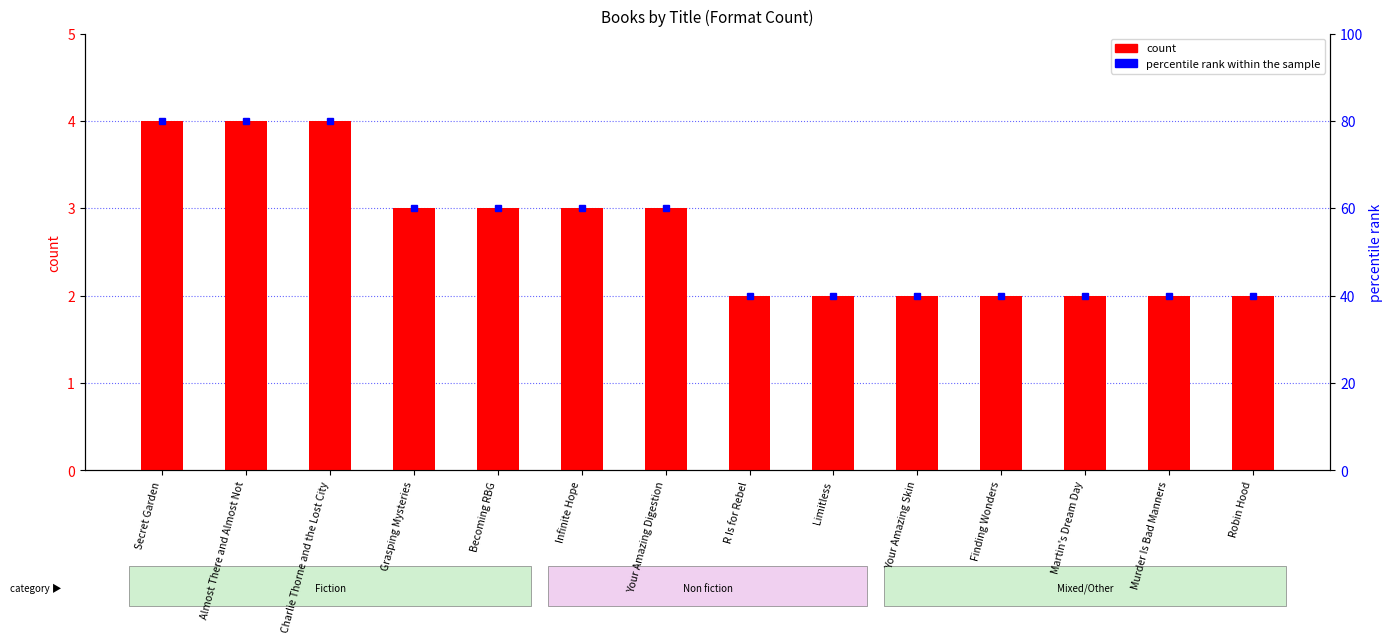

What is the ratio of the value at Finding Wonders to the value at Your Amazing Skin?

1.0